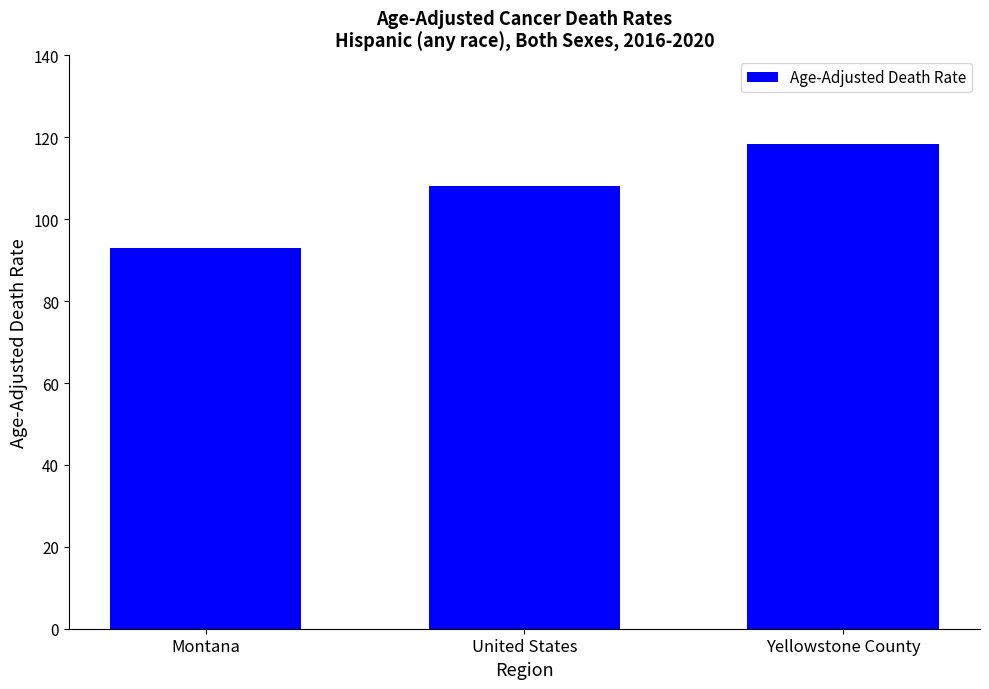

True or false: the data shows 118.3 at Yellowstone County.

True